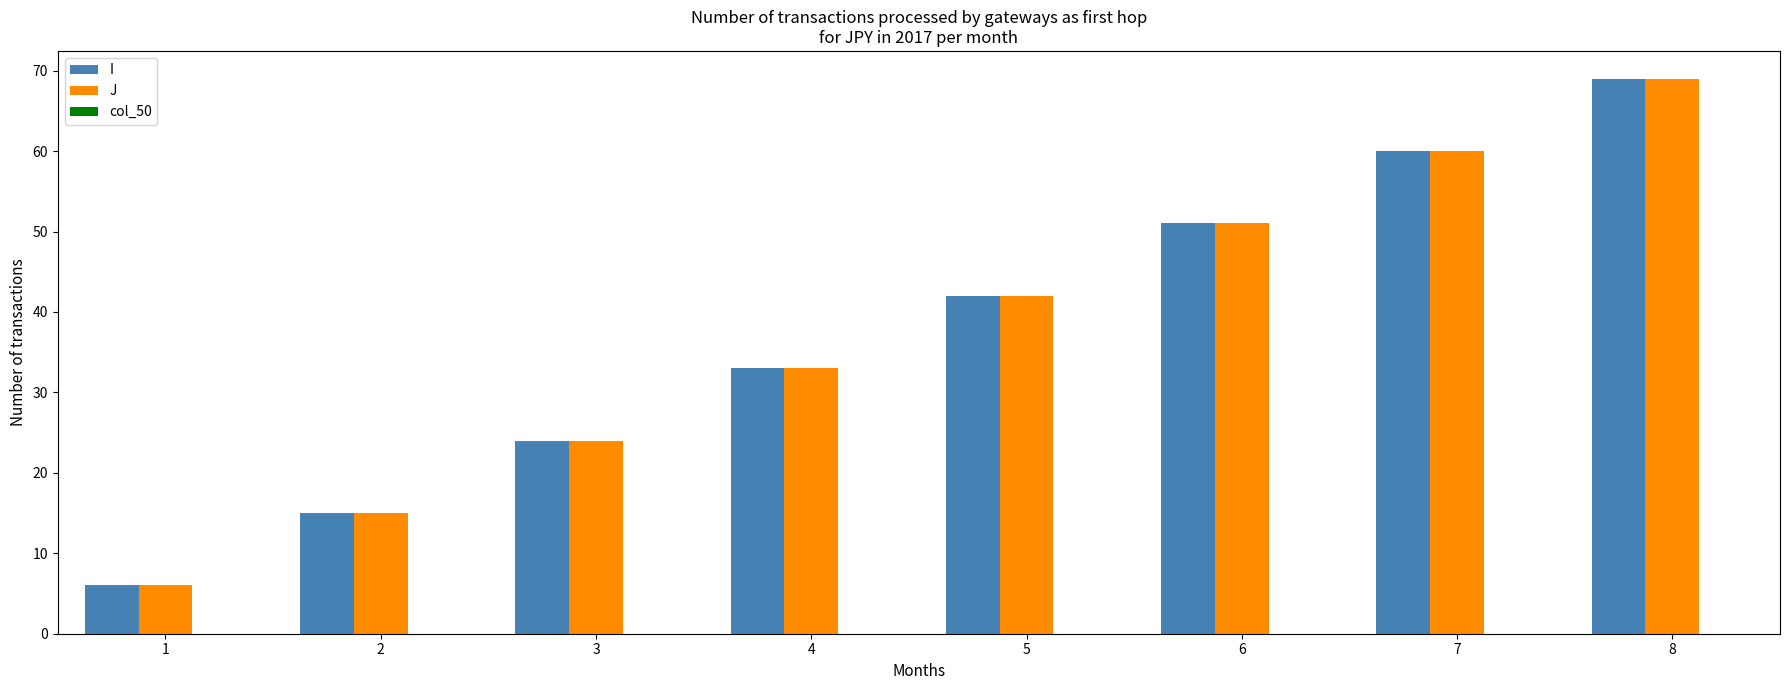

What is the average value of the I series?

38